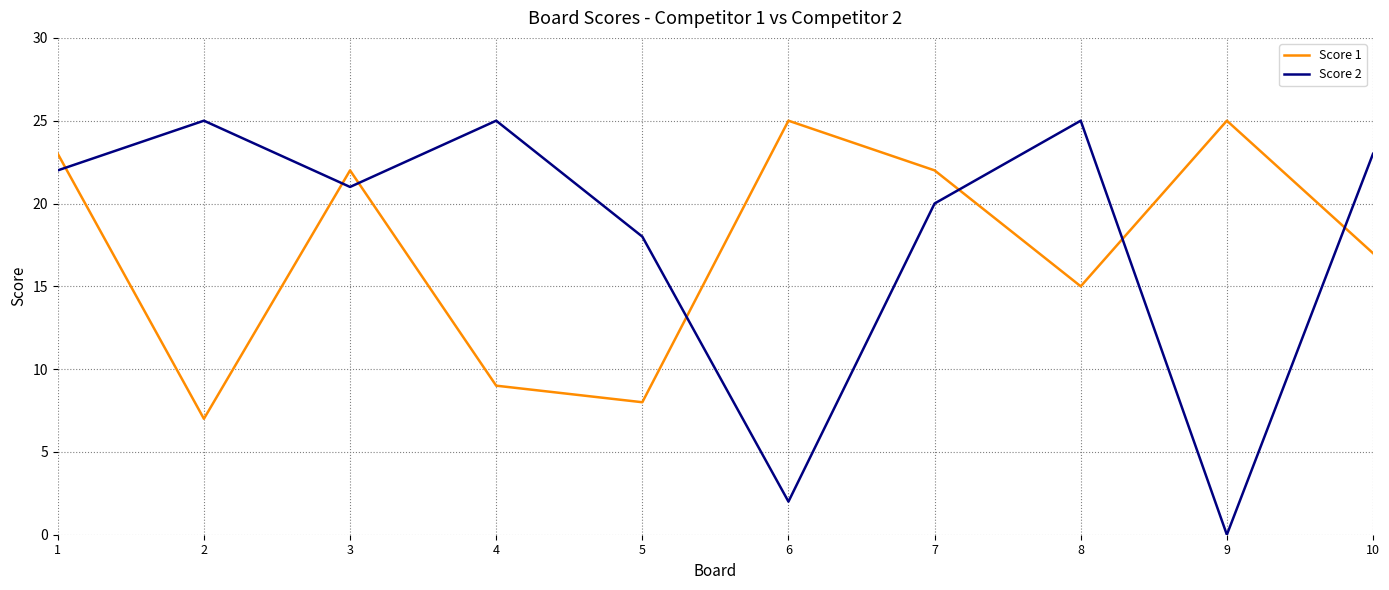

True or false: Score 2 has more than 0 points higher than both neighbors.

True